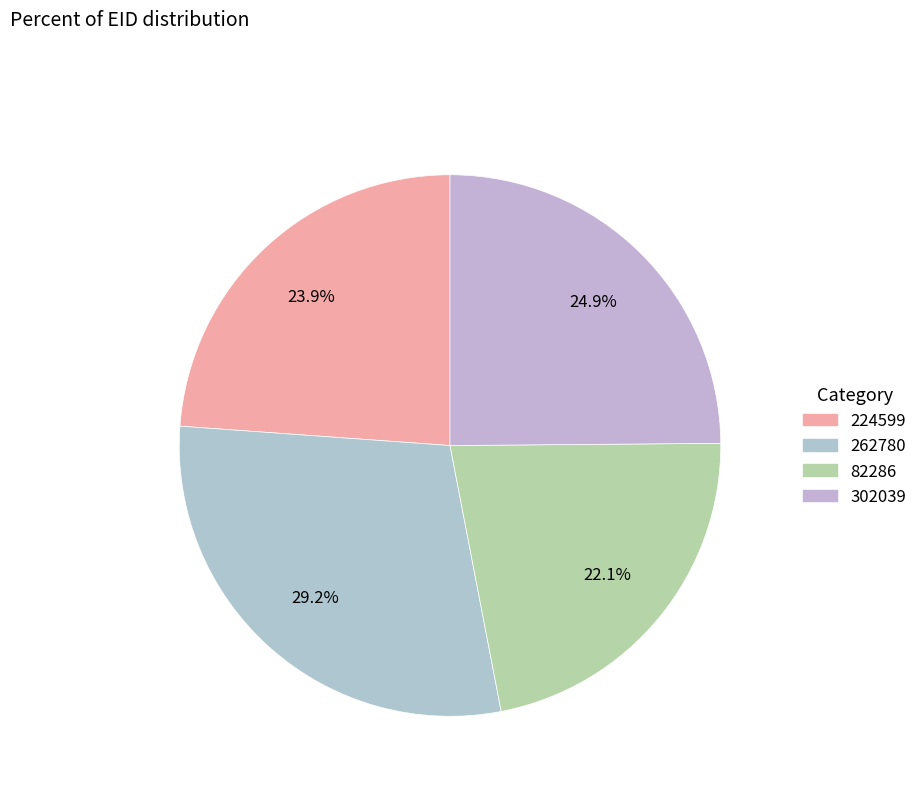

True or false: 262780 accounts for 34% of the total.

False